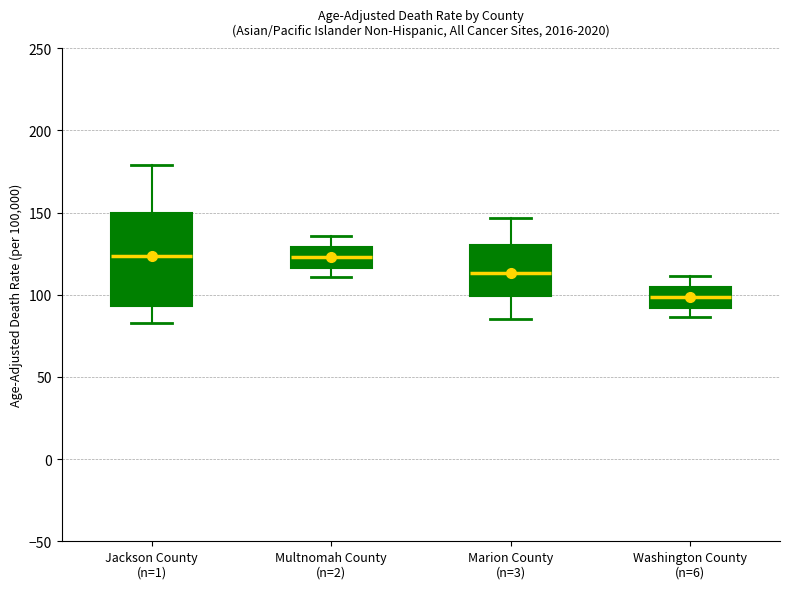

Which box's median line is the lowest?

Washington County (n=6)